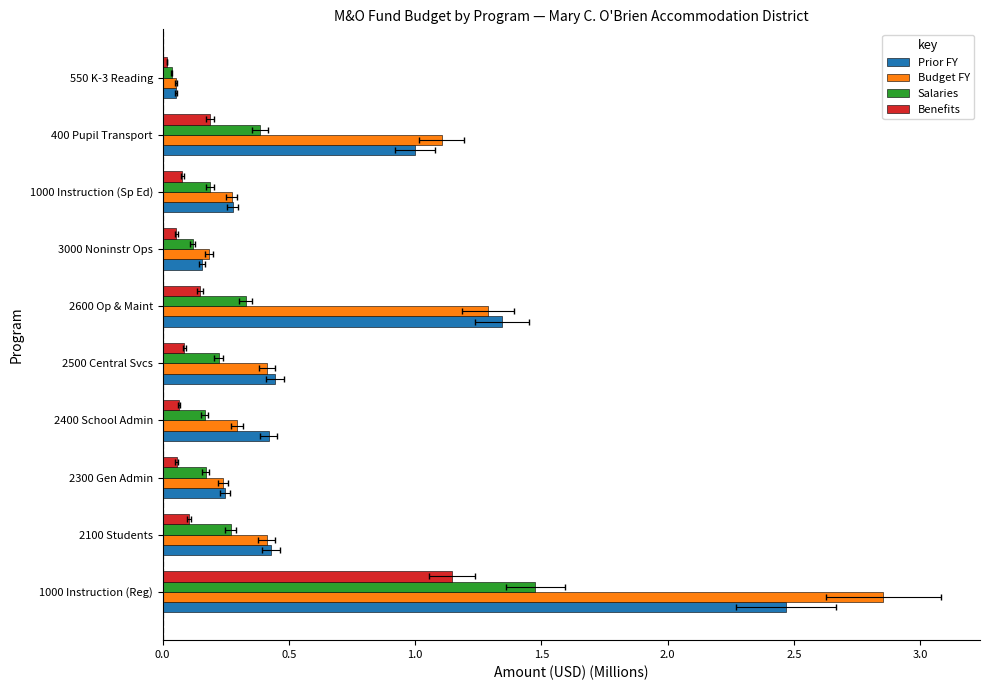

What is the maximum value shown in the chart?

2.9